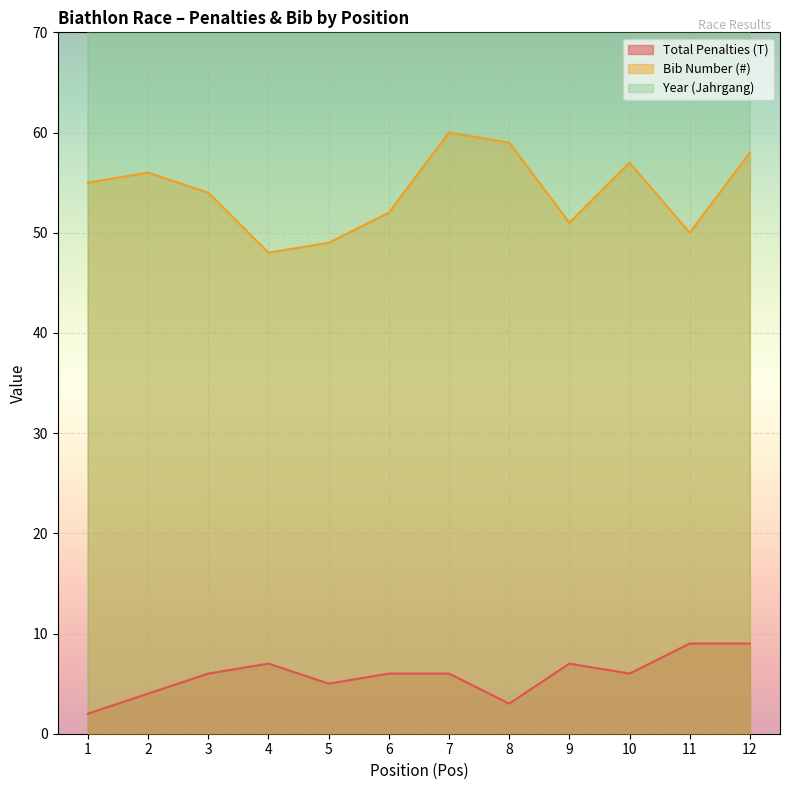

True or false: Bib Number (#) has a value of 80 at 7.

False